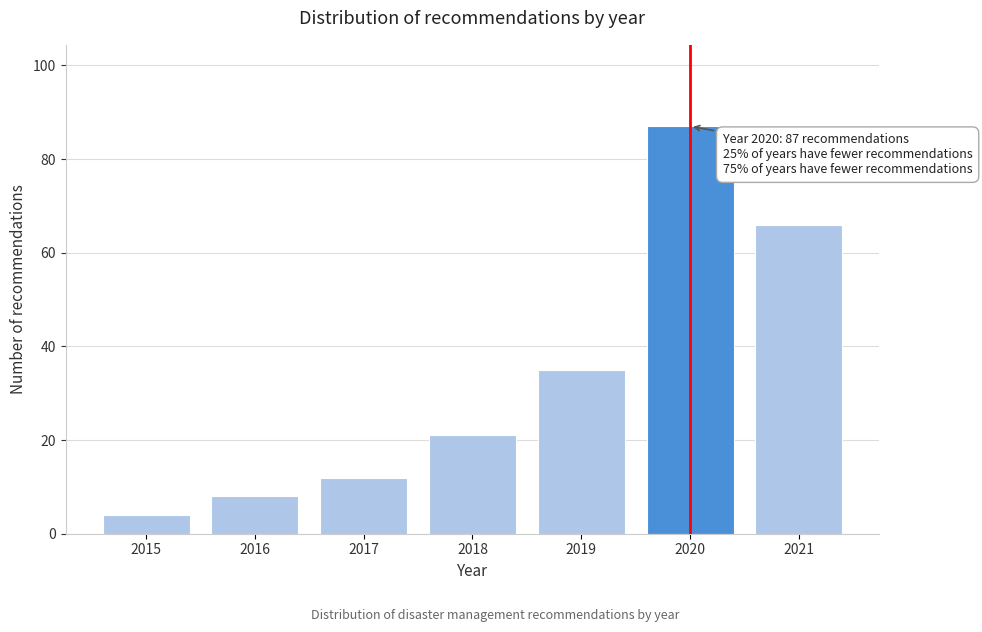

Reading left to right, transcribe all the data shown in this chart.

4	8	12	21	35	87	66